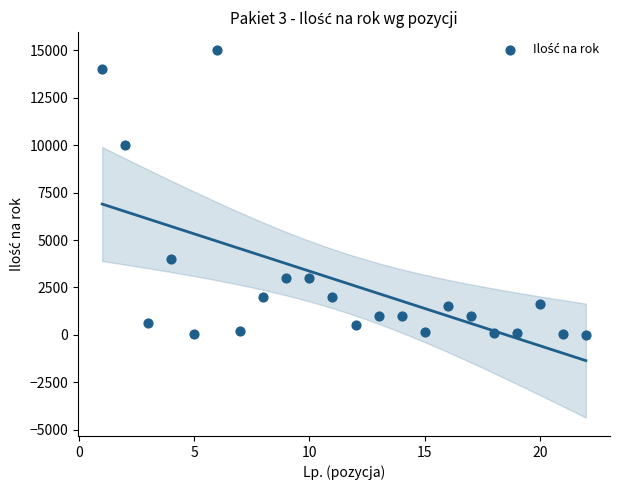

What Y value in the scatter plot is closest to 7502?

10000